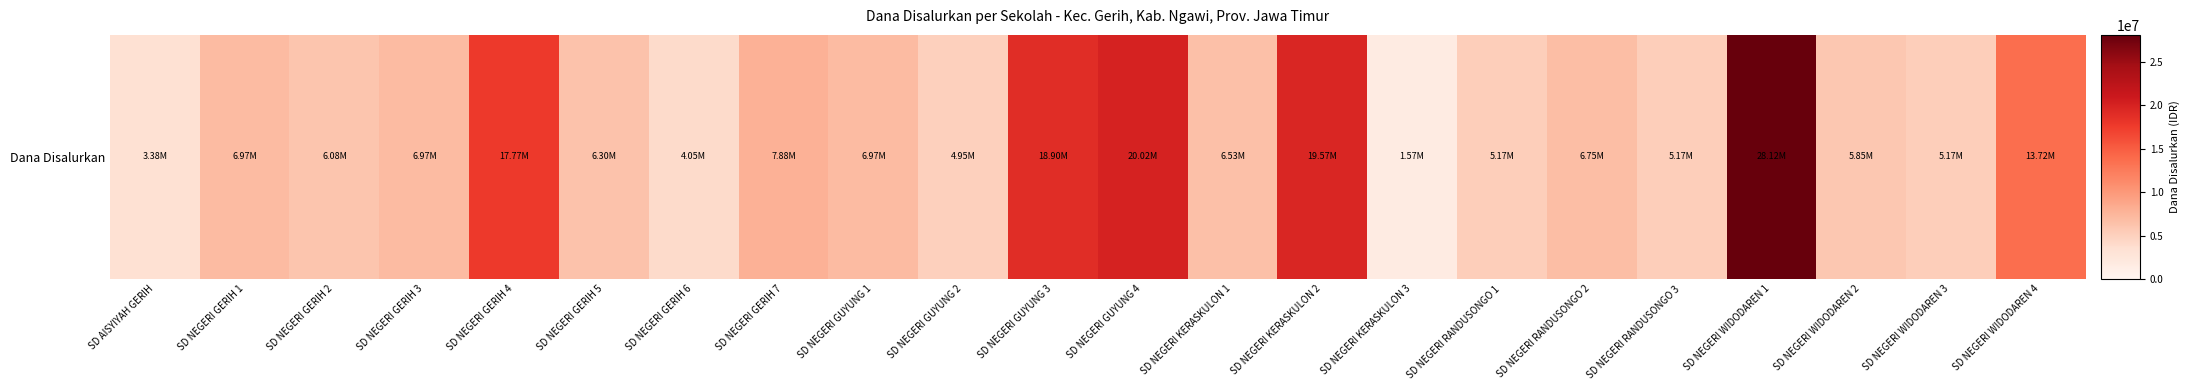

Rank the categories by value from lowest to highest.

SD NEGERI KERASKULON 3, SD AISYIYAH GERIH, SD NEGERI GERIH 6, SD NEGERI GUYUNG 2, SD NEGERI RANDUSONGO 1, SD NEGERI RANDUSONGO 3, SD NEGERI WIDODAREN 3, SD NEGERI WIDODAREN 2, SD NEGERI GERIH 2, SD NEGERI GERIH 5, SD NEGERI KERASKULON 1, SD NEGERI RANDUSONGO 2, SD NEGERI GERIH 1, SD NEGERI GERIH 3, SD NEGERI GUYUNG 1, SD NEGERI GERIH 7, SD NEGERI WIDODAREN 4, SD NEGERI GERIH 4, SD NEGERI GUYUNG 3, SD NEGERI KERASKULON 2, SD NEGERI GUYUNG 4, SD NEGERI WIDODAREN 1